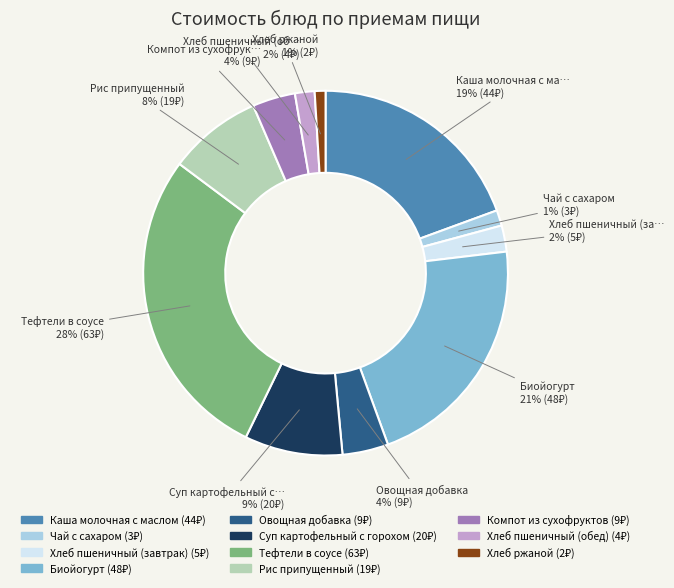

To the nearest percent, what is the difference between the largest and smallest slice percentages?

27%